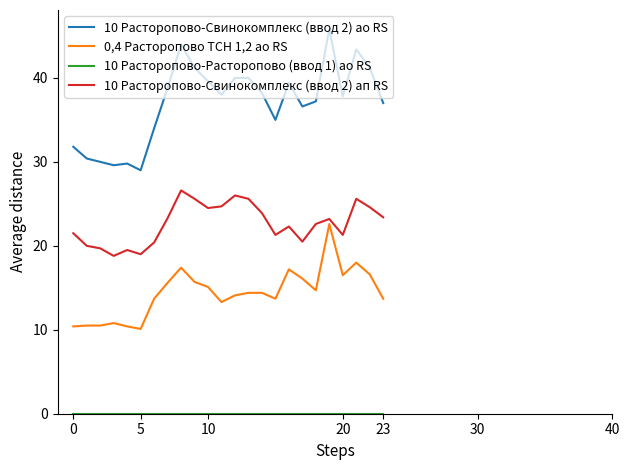

Which series has the largest range (max minus min)?

10 Расторопово-Свинокомплекс (ввод 2) ао RS